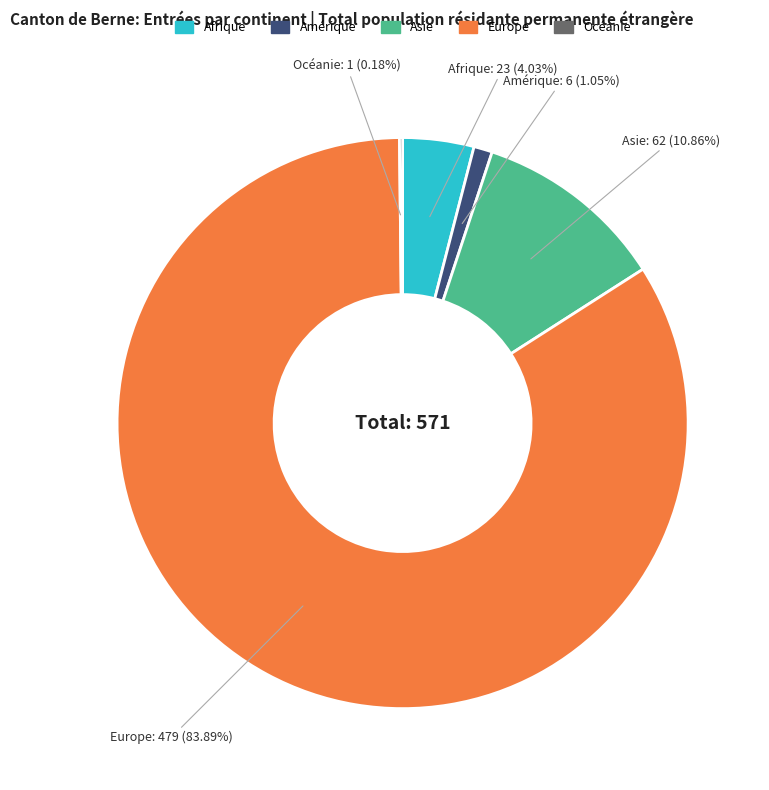

To the nearest percent, what percentage of the pie is Amérique?

1%